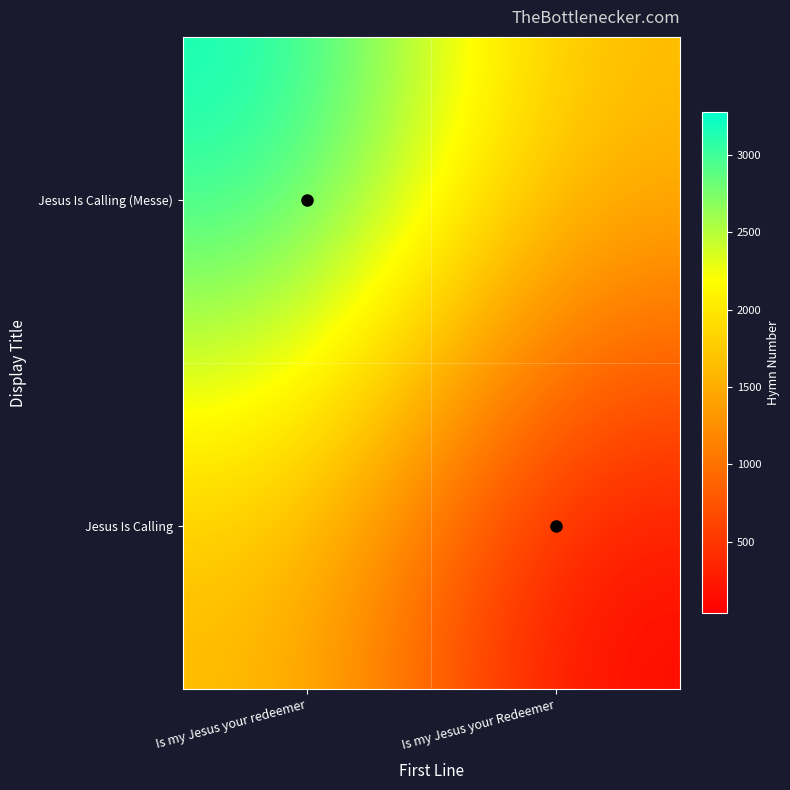

How many series are shown in this chart?

2